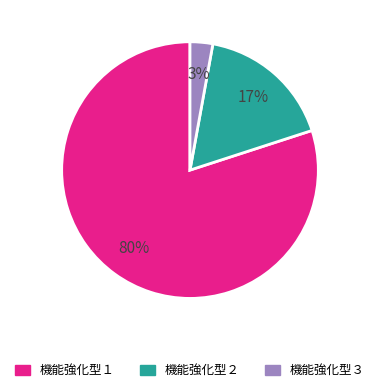

To the nearest percent, what is the difference between the largest and smallest slice percentages?

77%